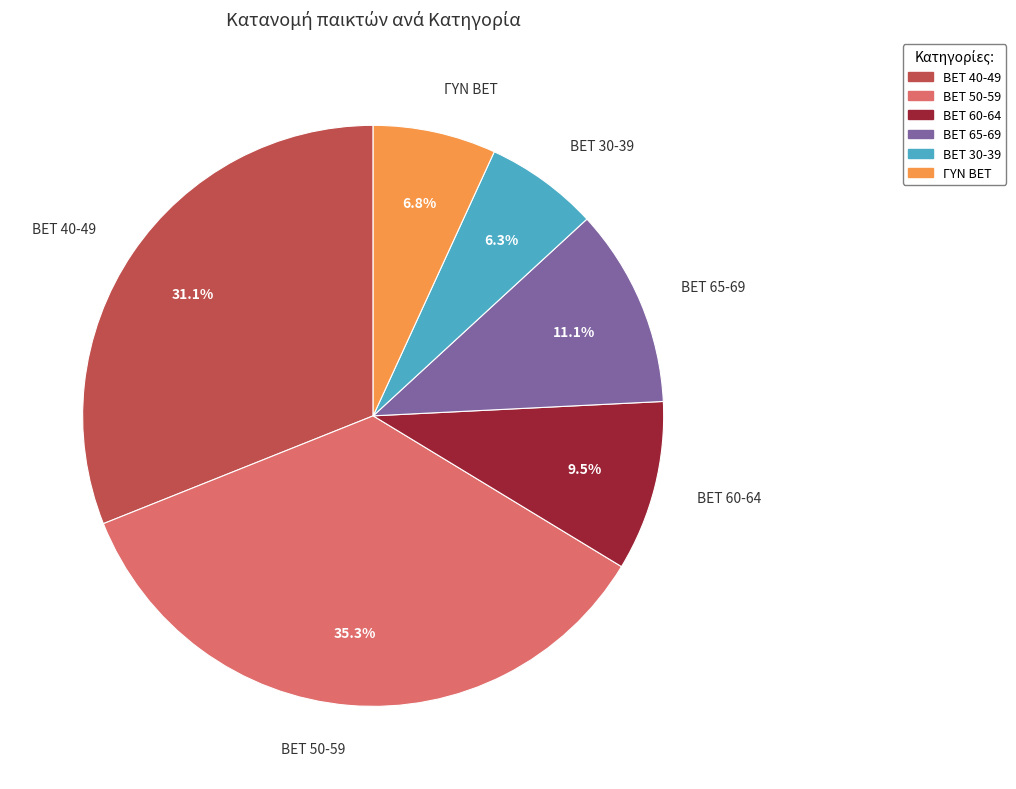

Does BET 65-69 represent more than half of the total?

No